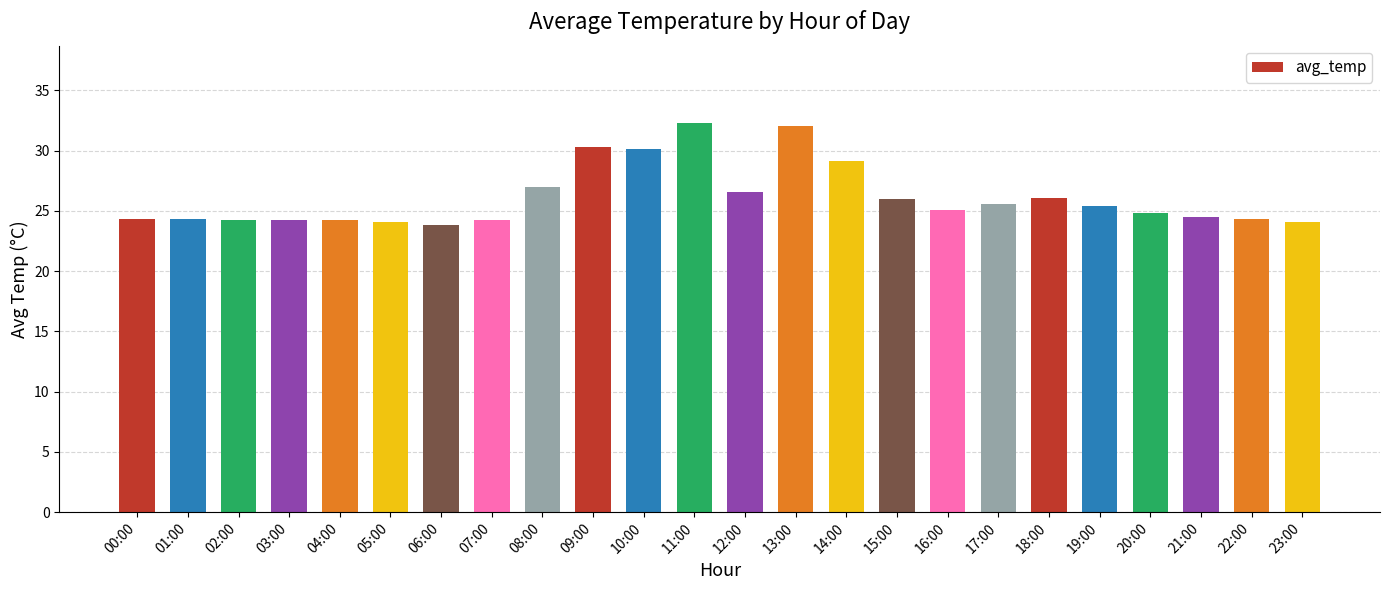

What is the difference between the maximum and minimum values?

8.4